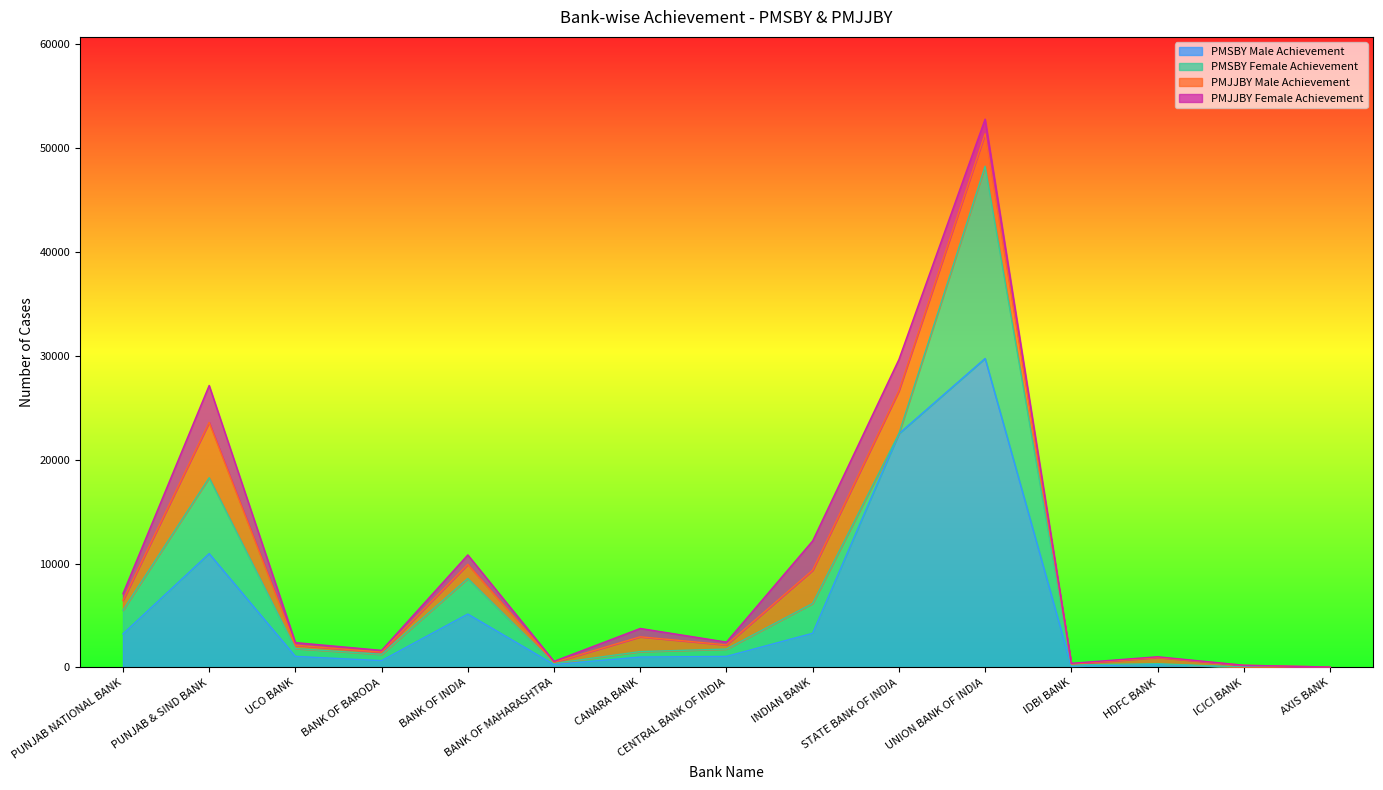

What is the value of the PMSBY Male Achievement point at the 7th from the left?

1002.0